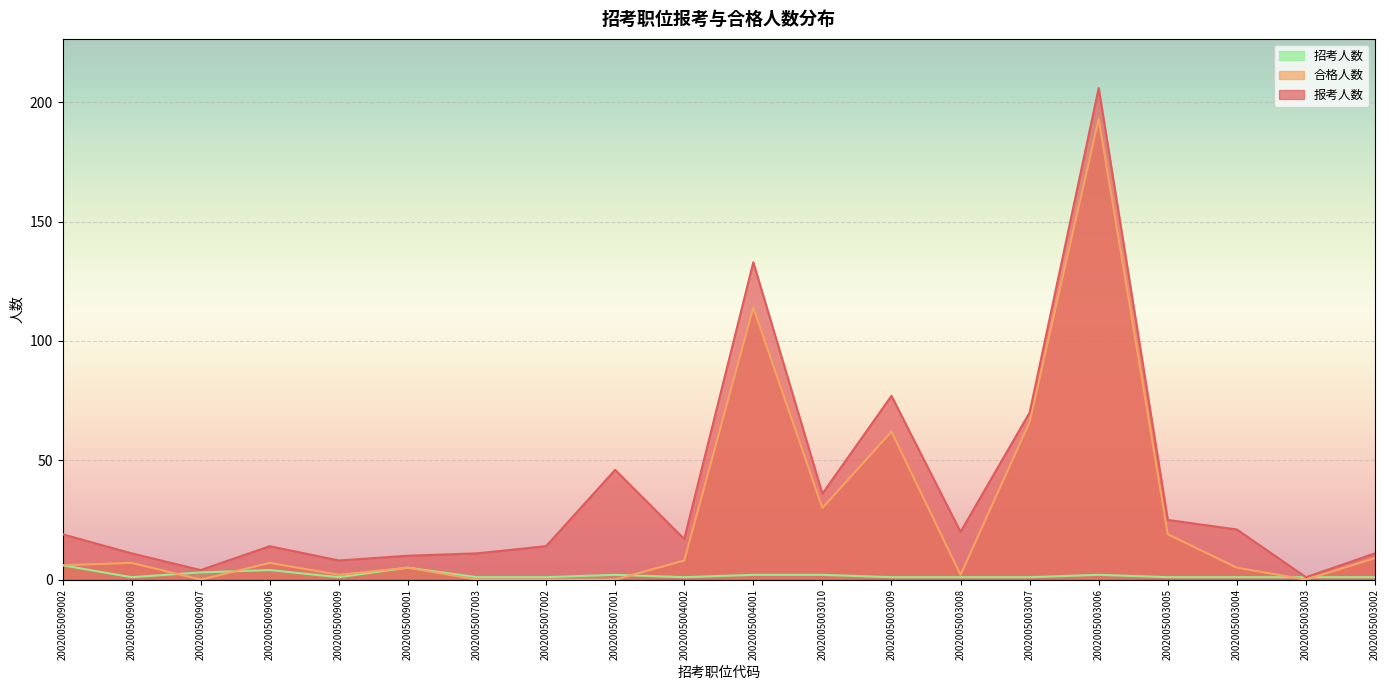

How many lines are shown in the chart?

3